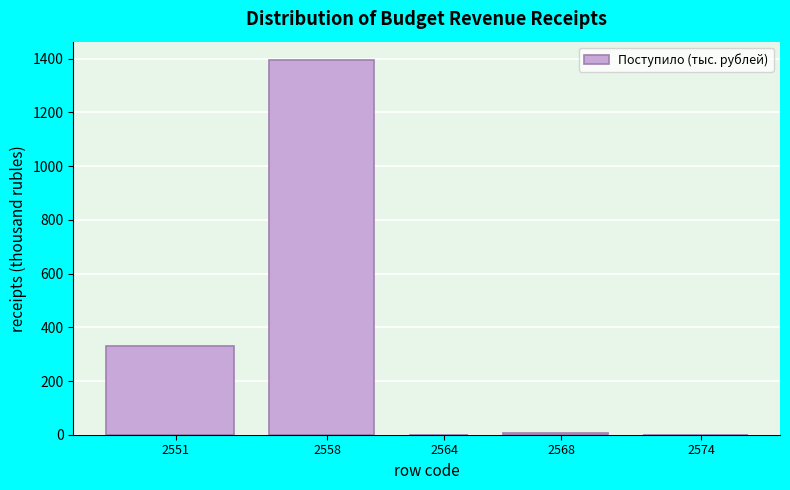

What is the maximum value shown in the chart?

1394